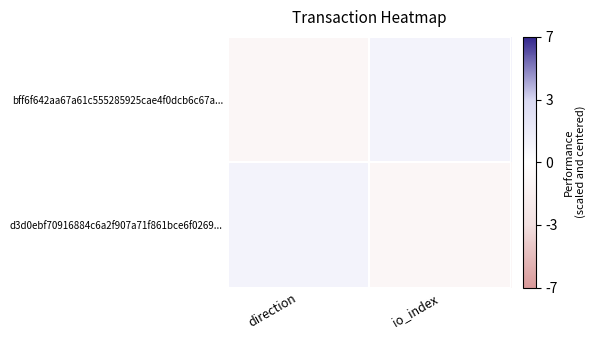

What is the minimum value shown in the chart?

-1